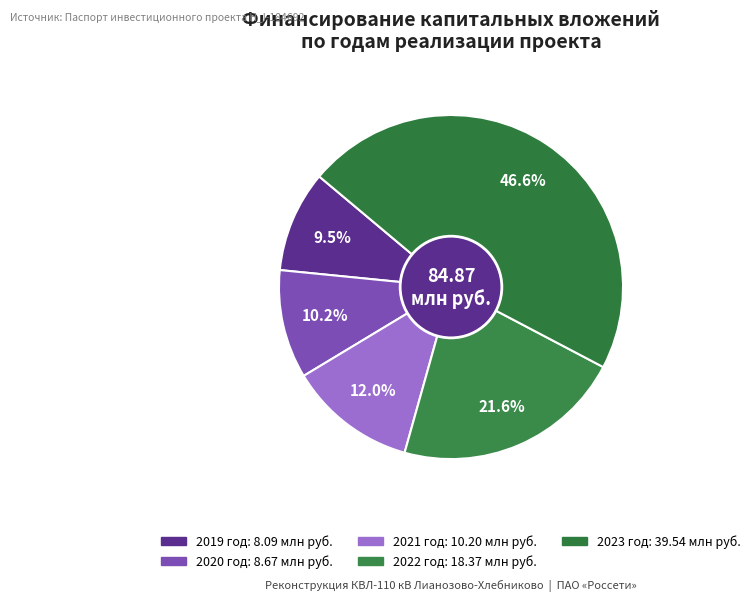

Count the number of slices in the pie.

5